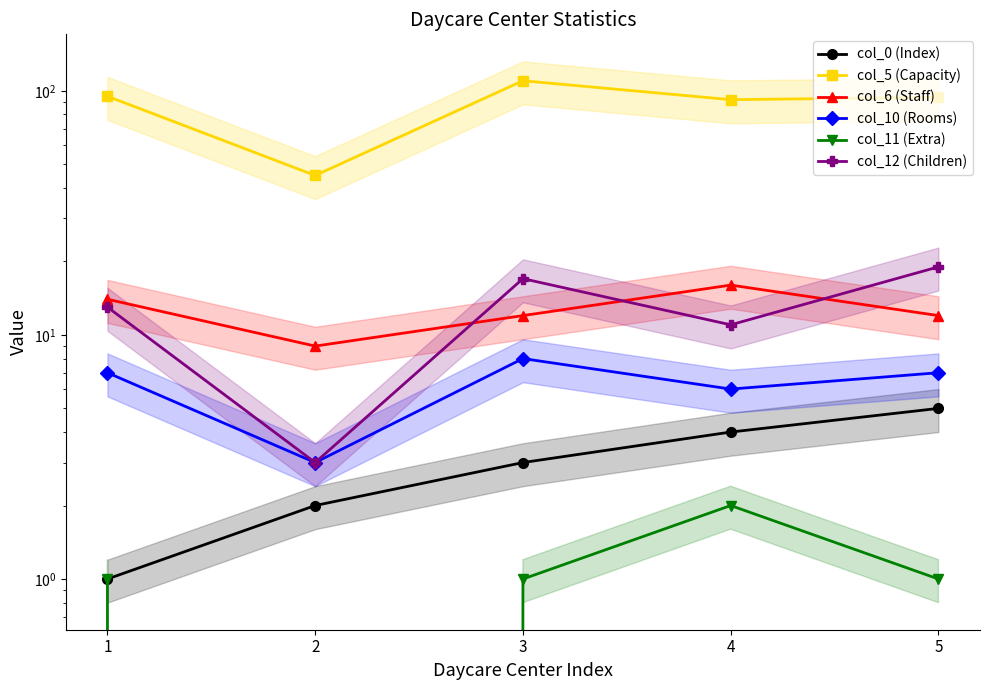

At 4, list the series in order from largest to smallest.

col_5 (Capacity), col_6 (Staff), col_12 (Children), col_10 (Rooms), col_0 (Index), col_11 (Extra)